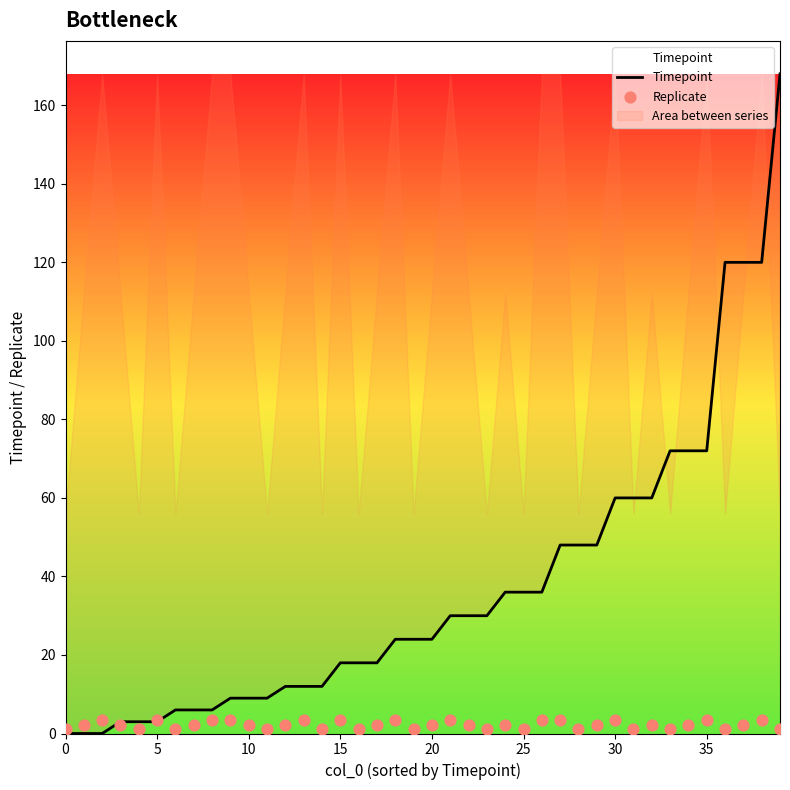

What is the total value across all series at 9?

12.4